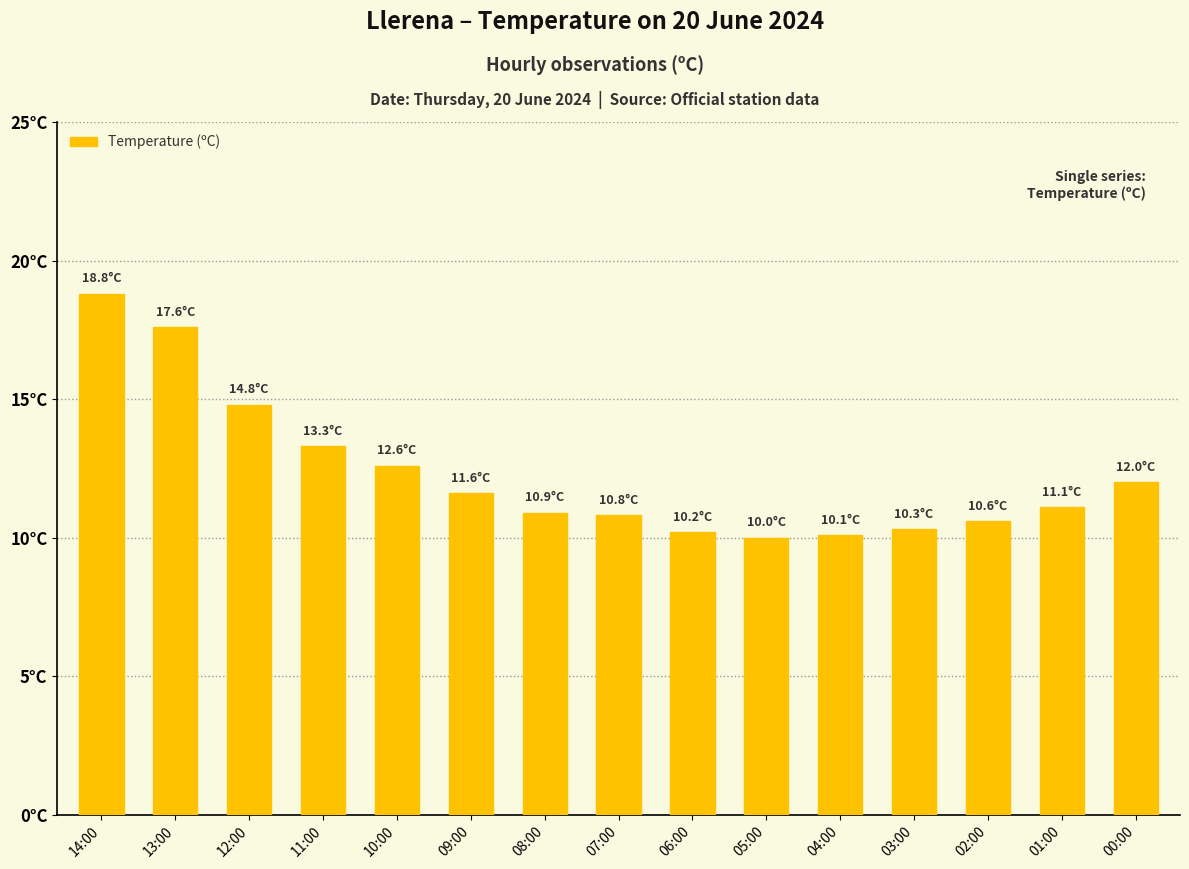

Does the chart contain any negative values?

No